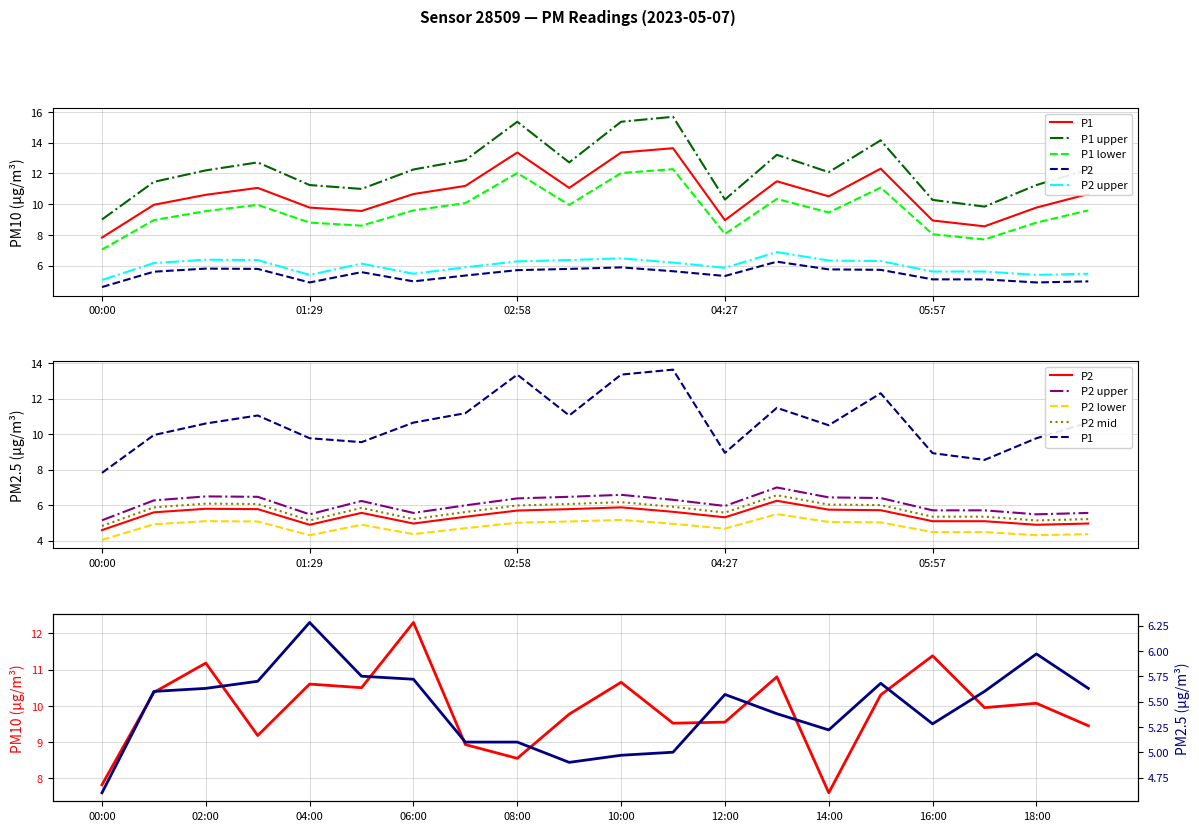

Rank the categories by P2 value from lowest to highest.

00:00, 01:29, 06:41, 02:13, 07:04, 05:57, 06:19, 04:27, 02:36, 01:51, 00:22, 04:05, 02:58, 05:34, 05:12, 01:06, 03:20, 00:44, 03:43, 04:50